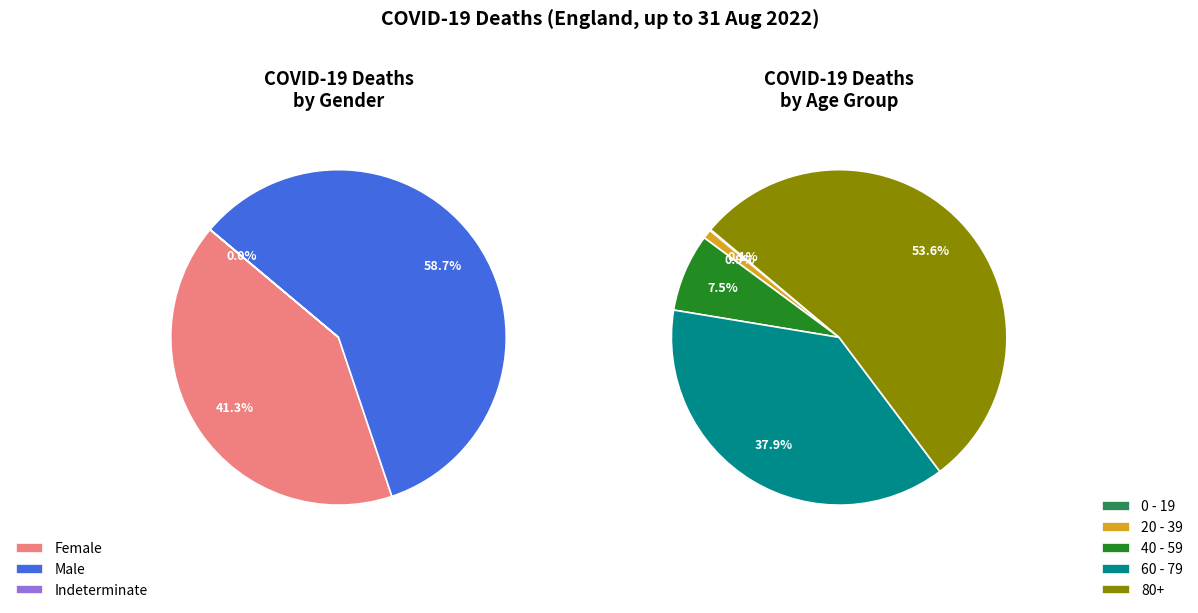

What is the smallest slice in the pie chart?

Indeterminate